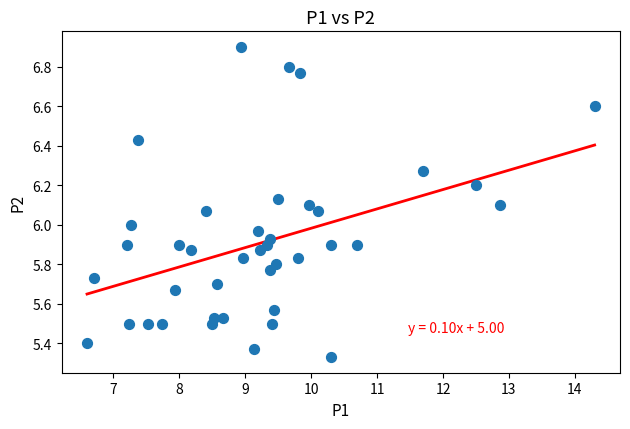

What is the range of X values (max minus min)?

7.7